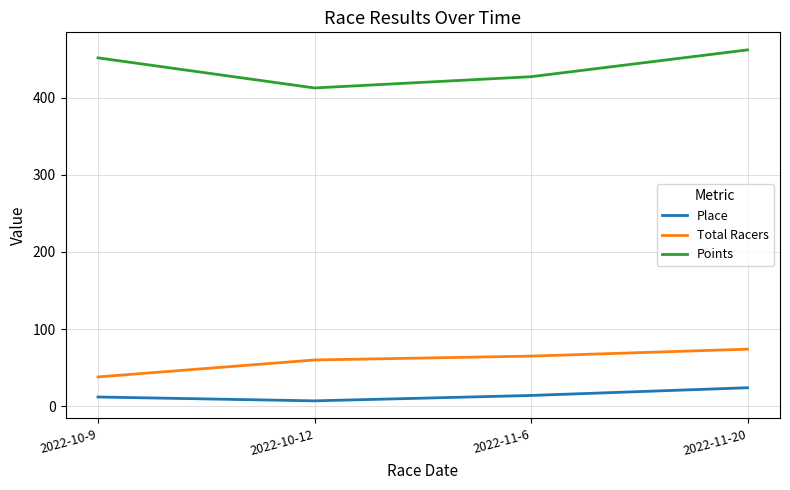

What is the minimum value for Points?

412.6